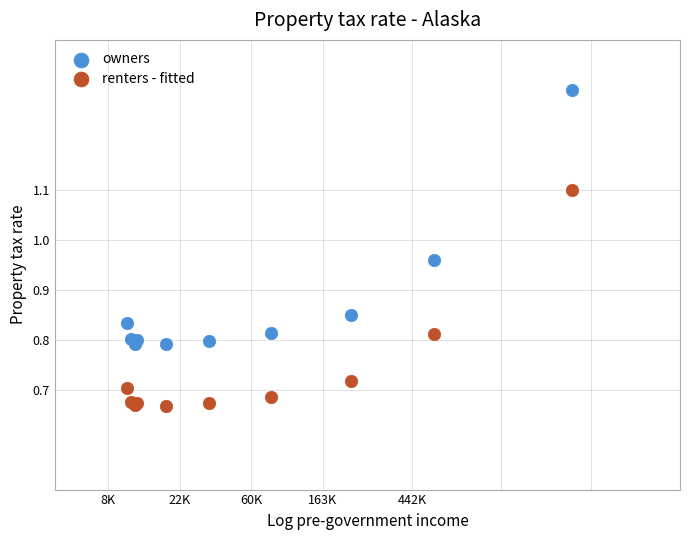

Which series reaches the maximum Y coordinate?

owners